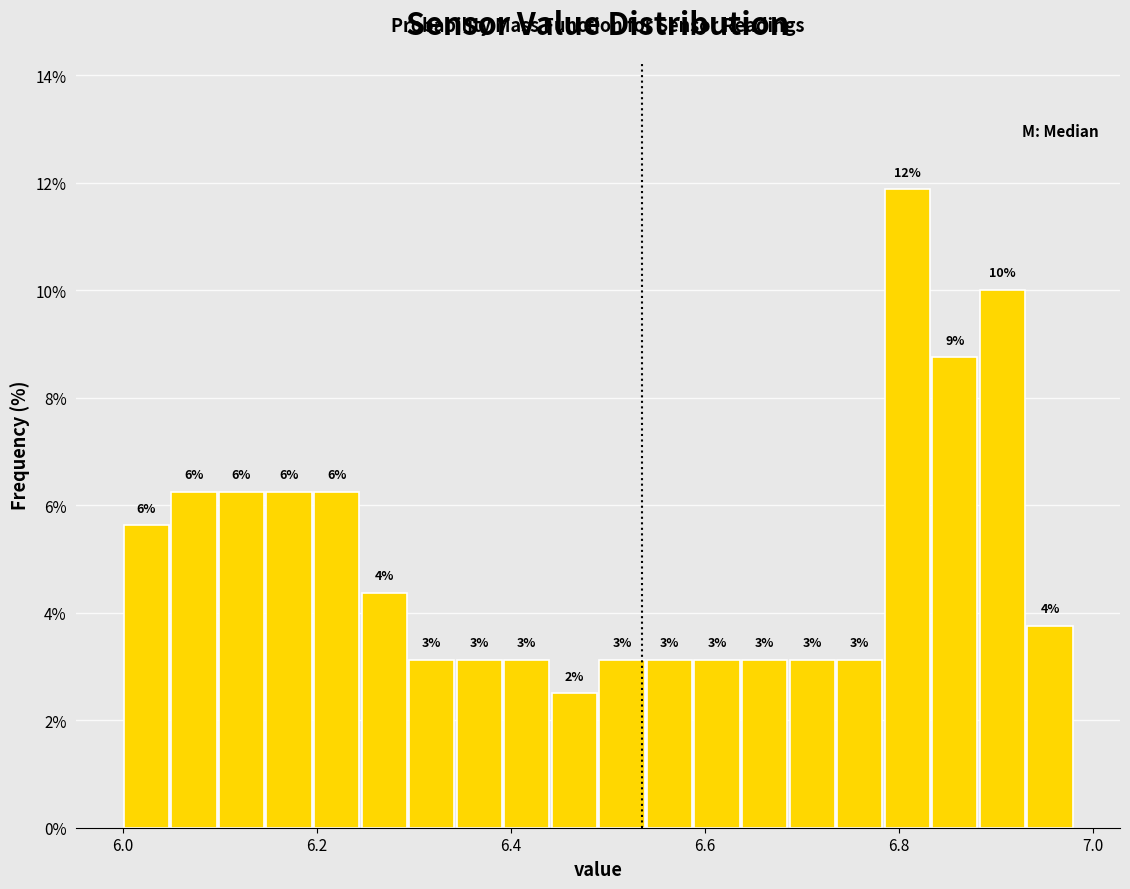

Around what value on the x-axis is the tallest bar? Give the approximate position of its centre, as read against the axis.

6.80